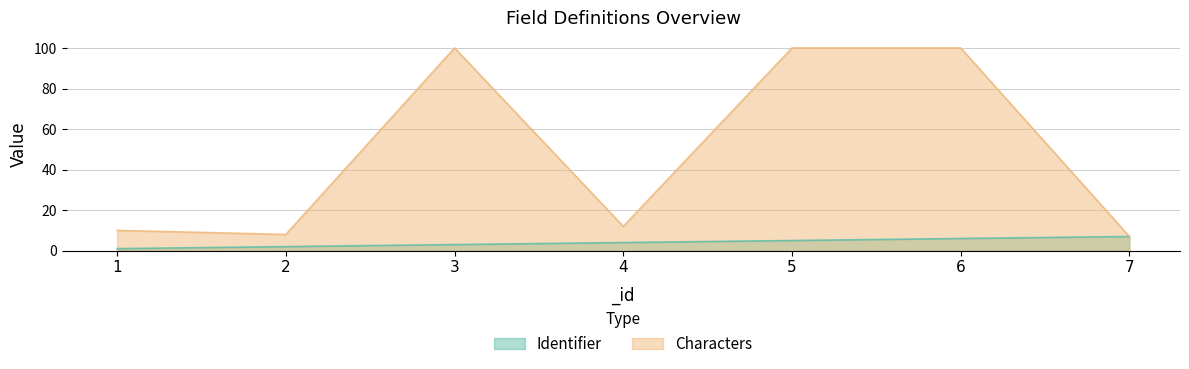

Which has a higher value, 1 or 3?

3